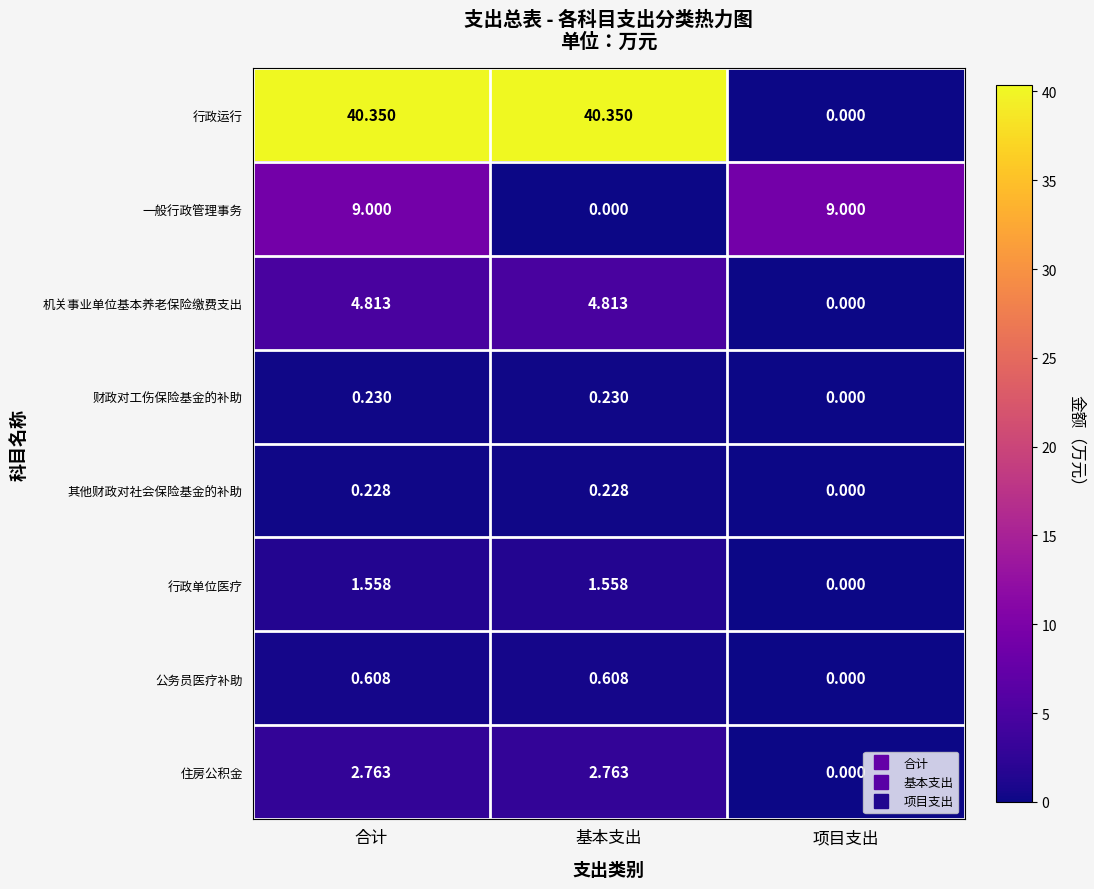

Count the number of categories in the chart.

3